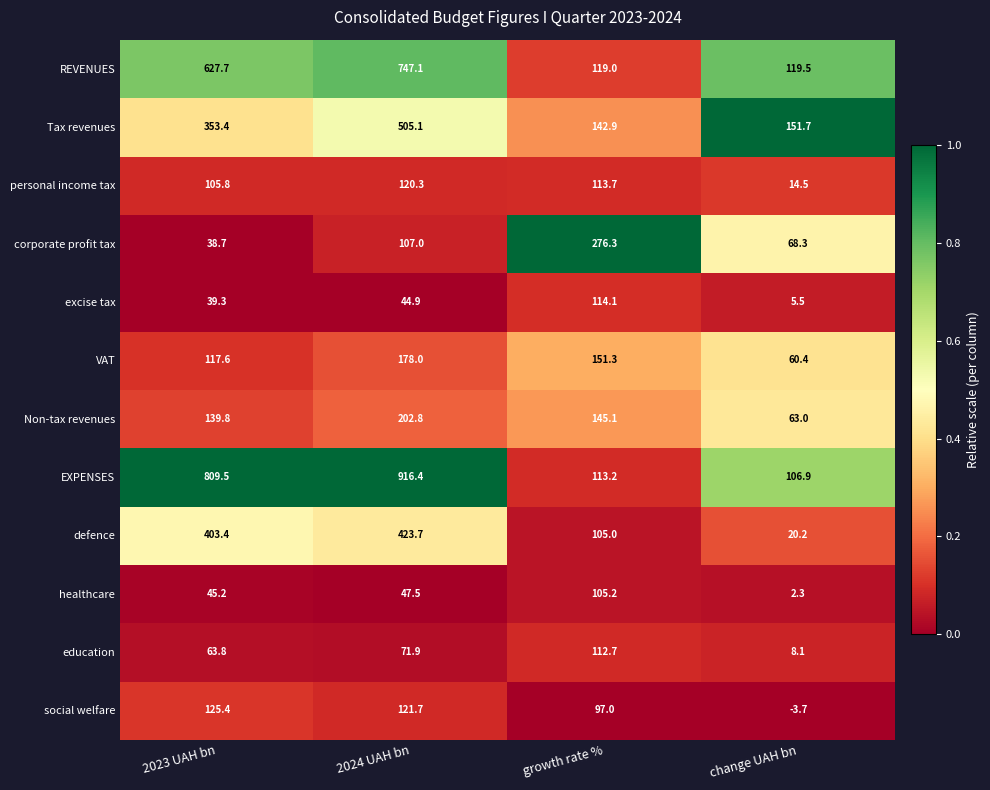

How many series are shown in this chart?

12